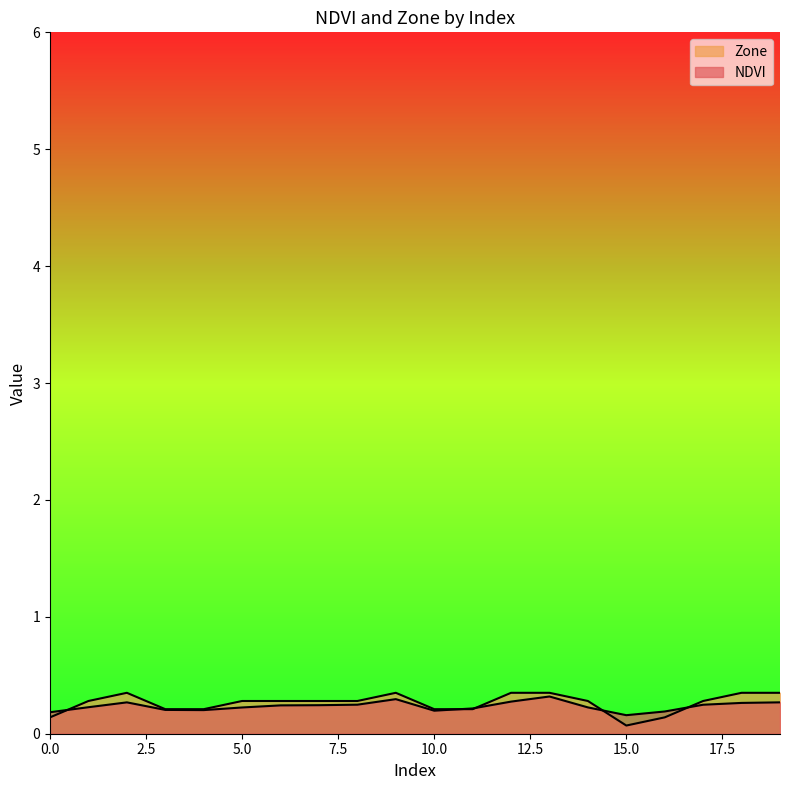

What is the sum of the NDVI values at 0 and 3?

0.4